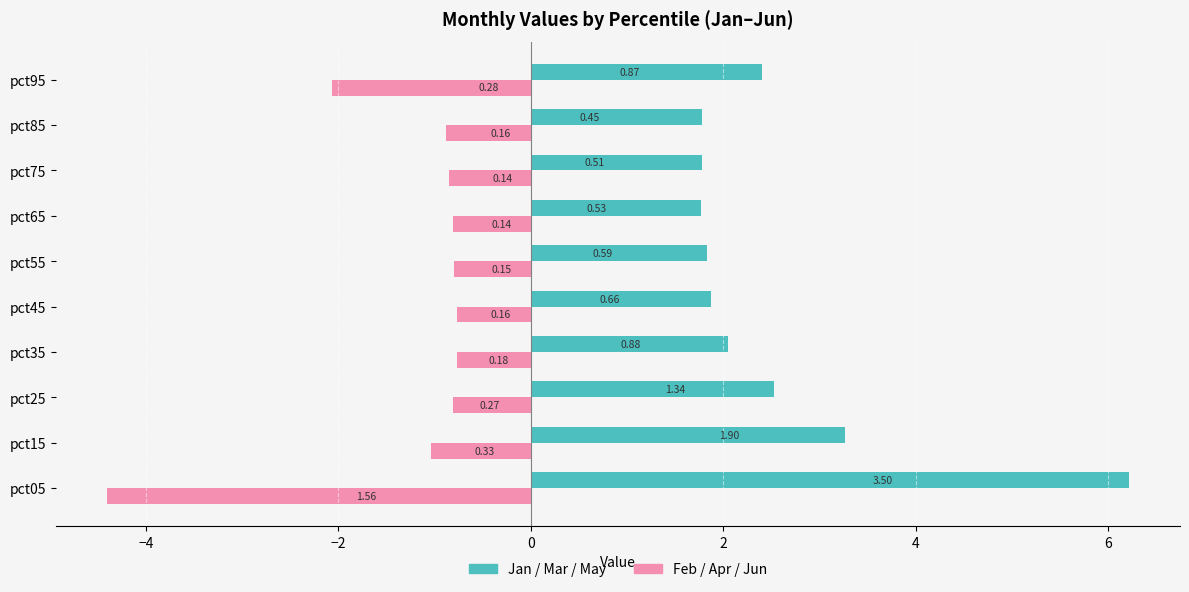

What is the difference between the maximum and second lowest values in the Jan / Mar / May (Left group) series?

3.0